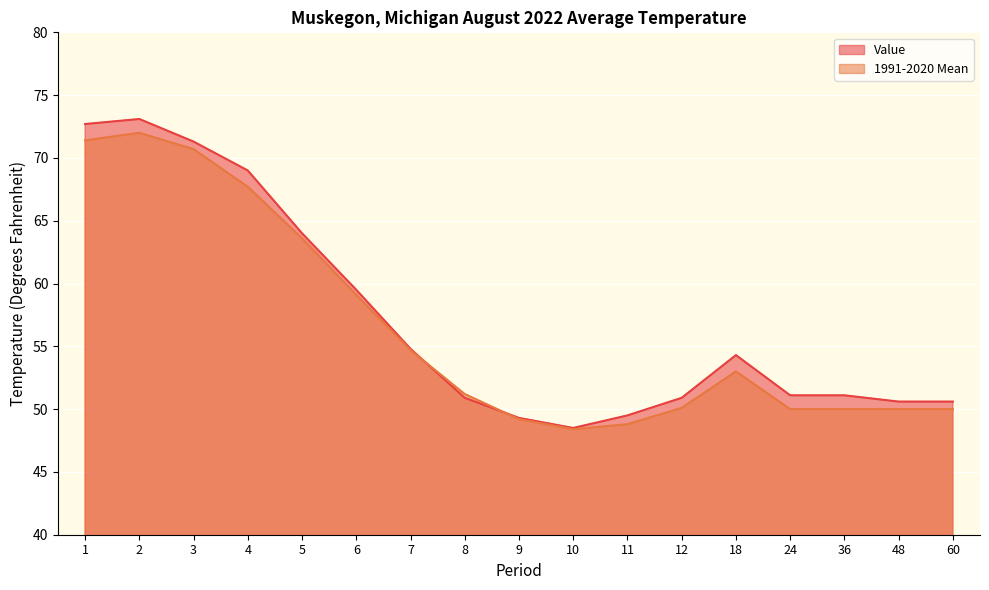

What is the value of the 1991-2020 Mean point at the 5th from the left?

63.6